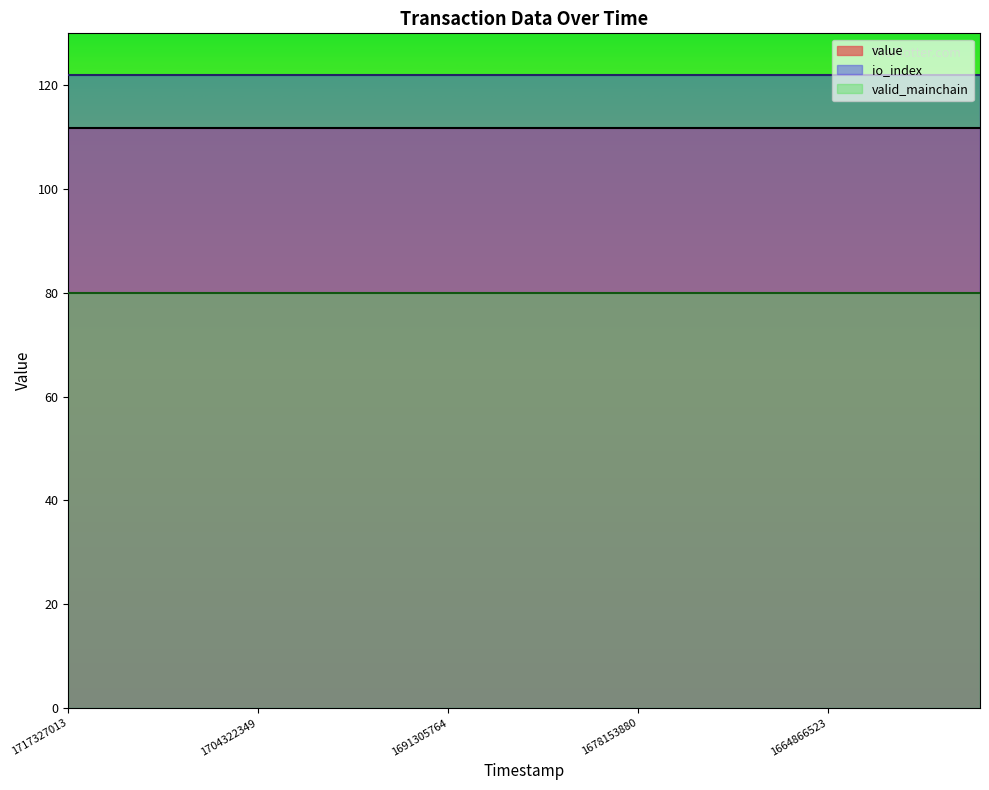

What is the maximum value for value?

111.7